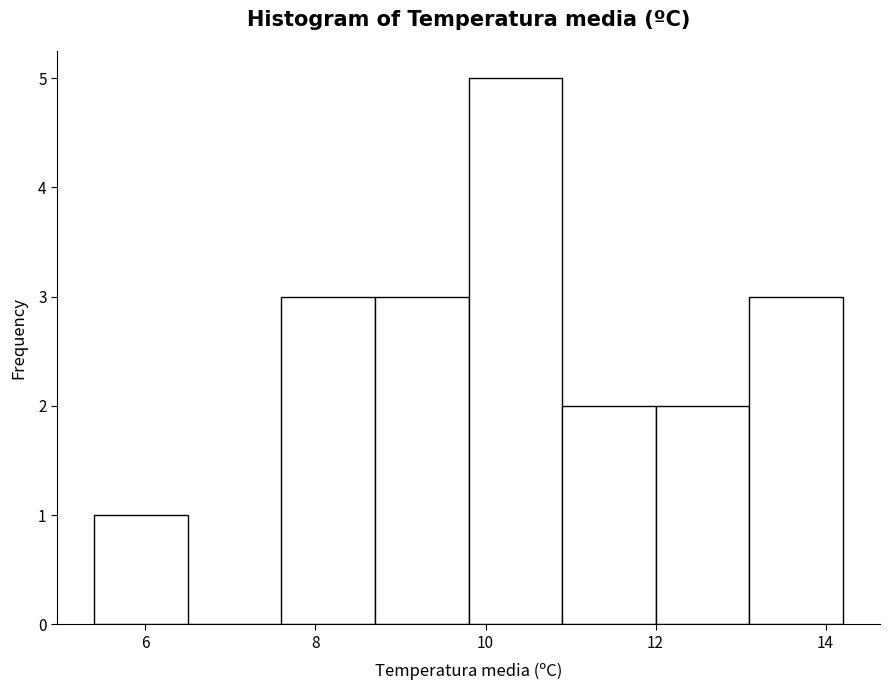

How tall is the bar that spans 7.6 to 8.7 on the x-axis? Neither the bar edges nor the heights are printed on the chart, so give them approximately, as read against the axes.

3